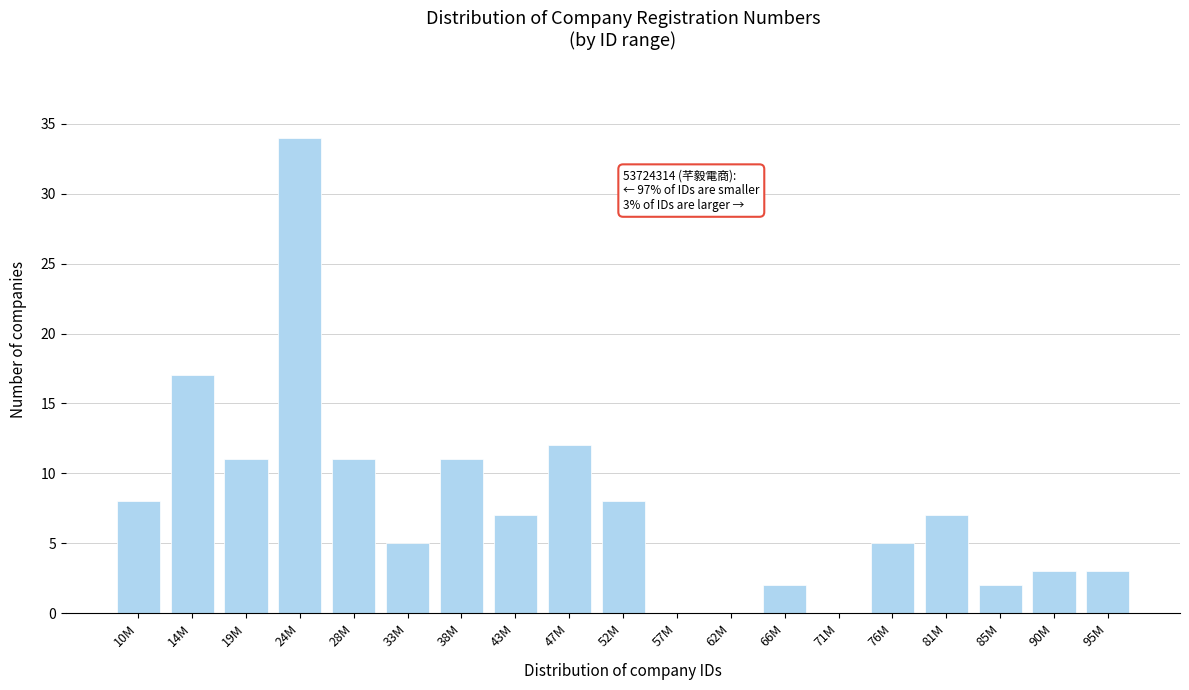

Reading left to right, what are all the values shown in this chart?

10M=8	14M=17	19M=11	24M=34	28M=11	33M=5	38M=11	43M=7	47M=12	52M=8	57M=0	62M=0	66M=2	71M=0	76M=5	81M=7	85M=2	90M=3	95M=3